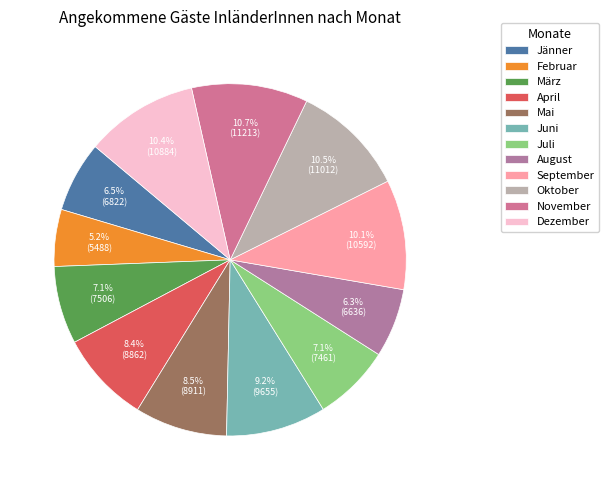

Which slice is the smallest?

Februar